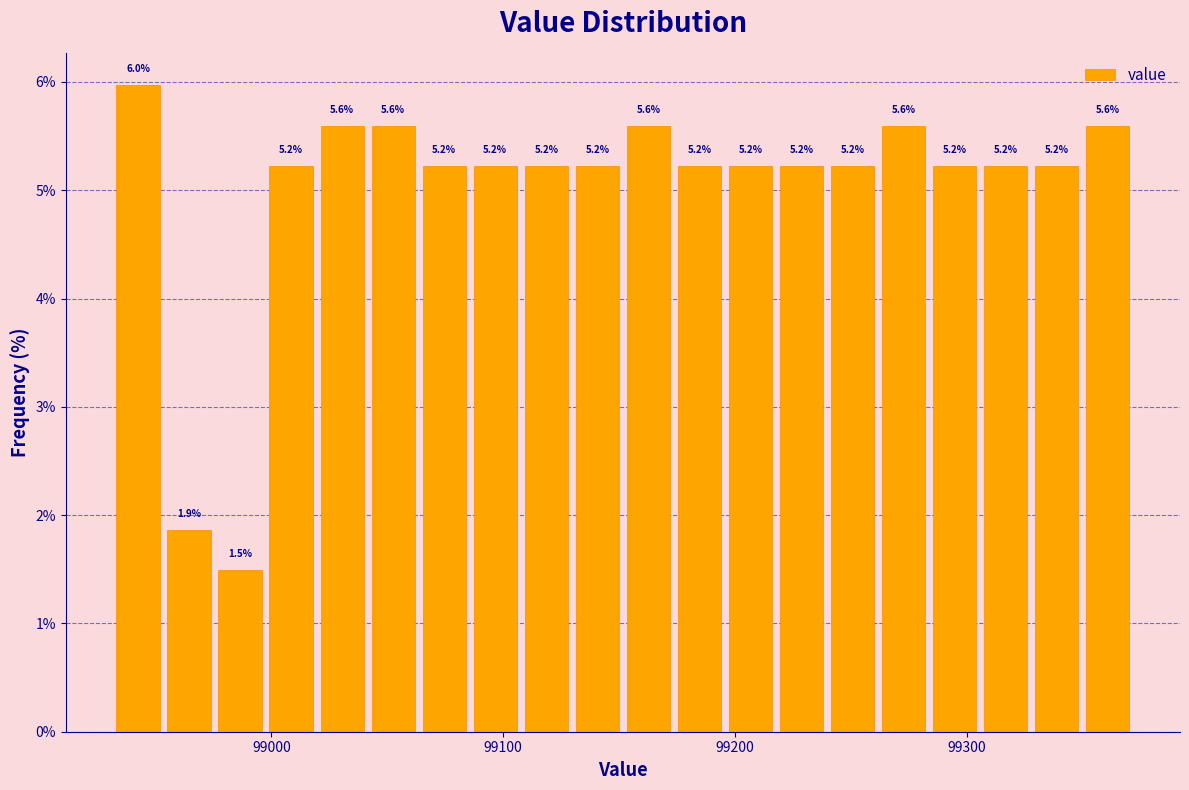

Read against the x-axis, roughly where is the centre of the tallest bar?

98940